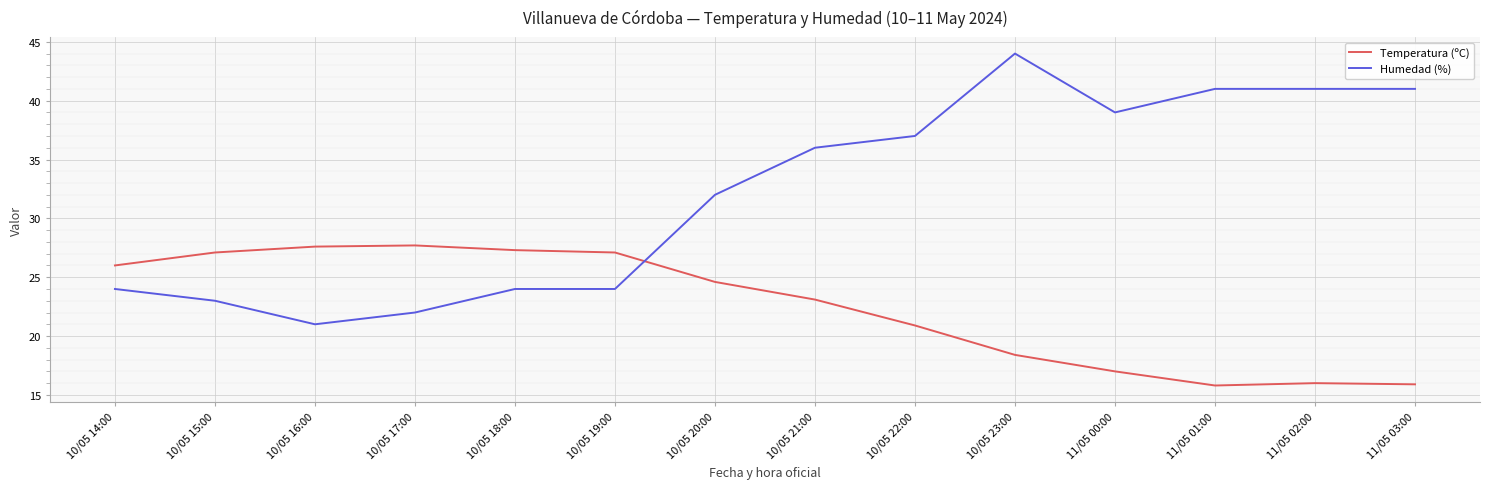

What is the minimum value for Temperatura (ºC)?

15.8